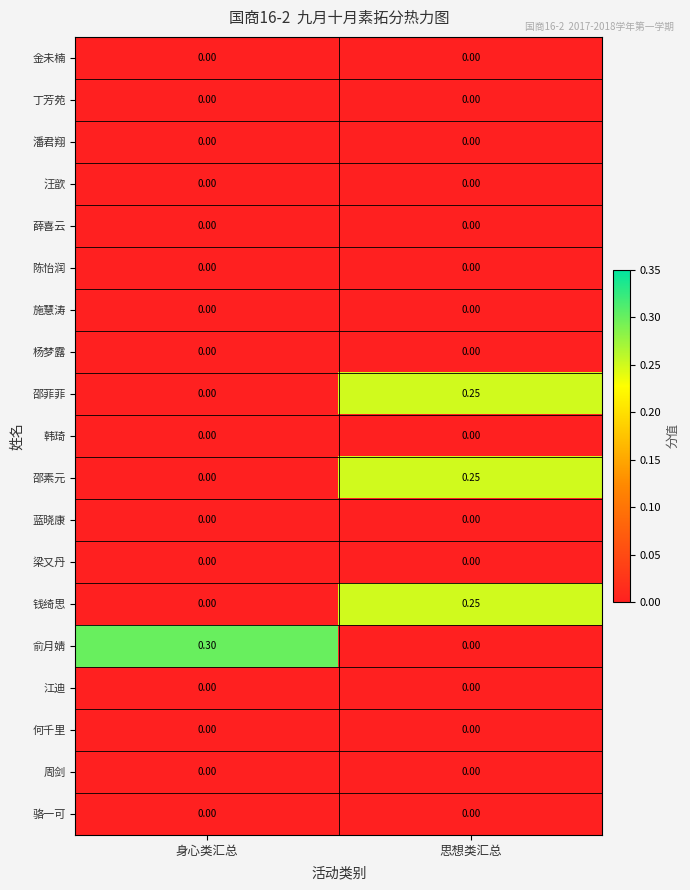

What is the spread (max minus min) of values at 身心类汇总?

0.3